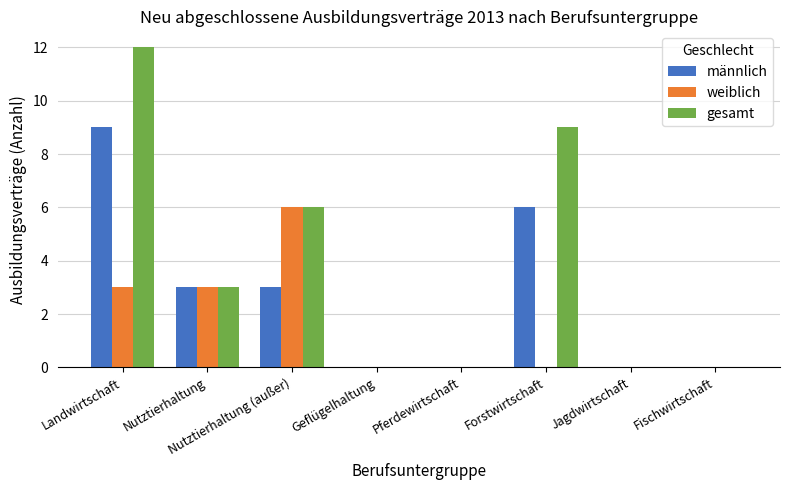

Which series changed the most between Landwirtschaft and Jagdwirtschaft?

gesamt